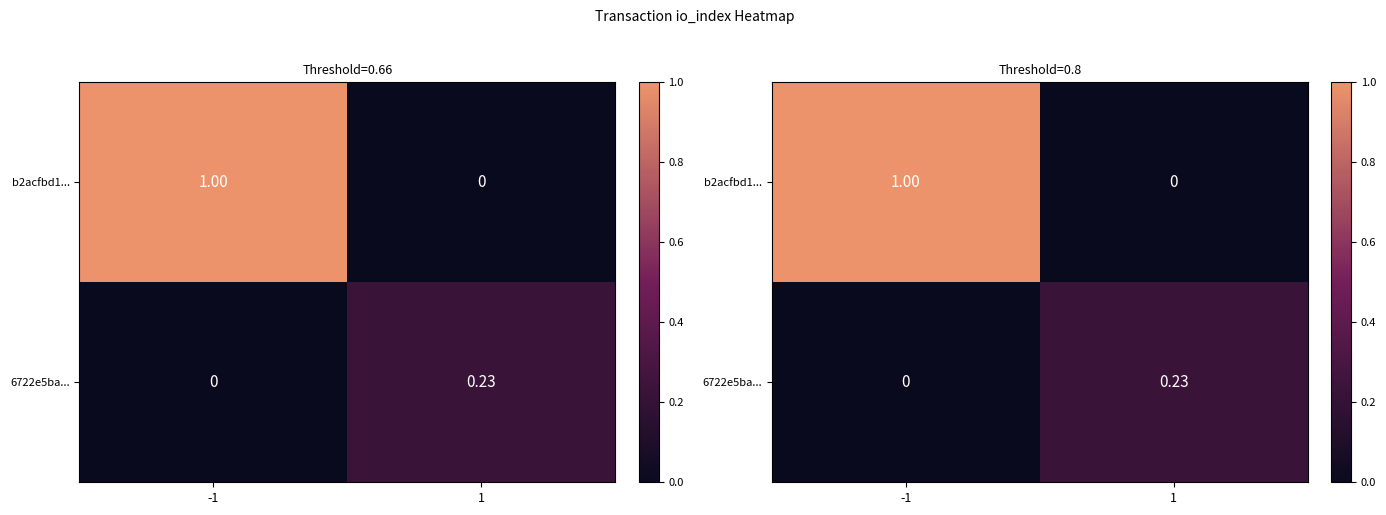

The 6722e5ba... series shows 0.4 at 1. True or false?

False